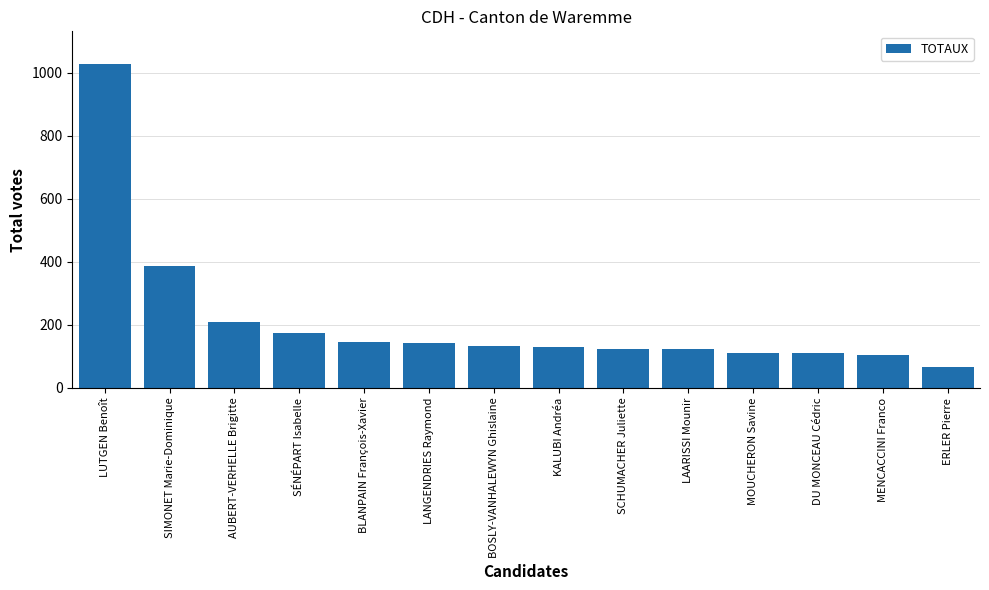

What is the change in value from SÉNÉPART Isabelle to DU MONCEAU Cédric?

-65